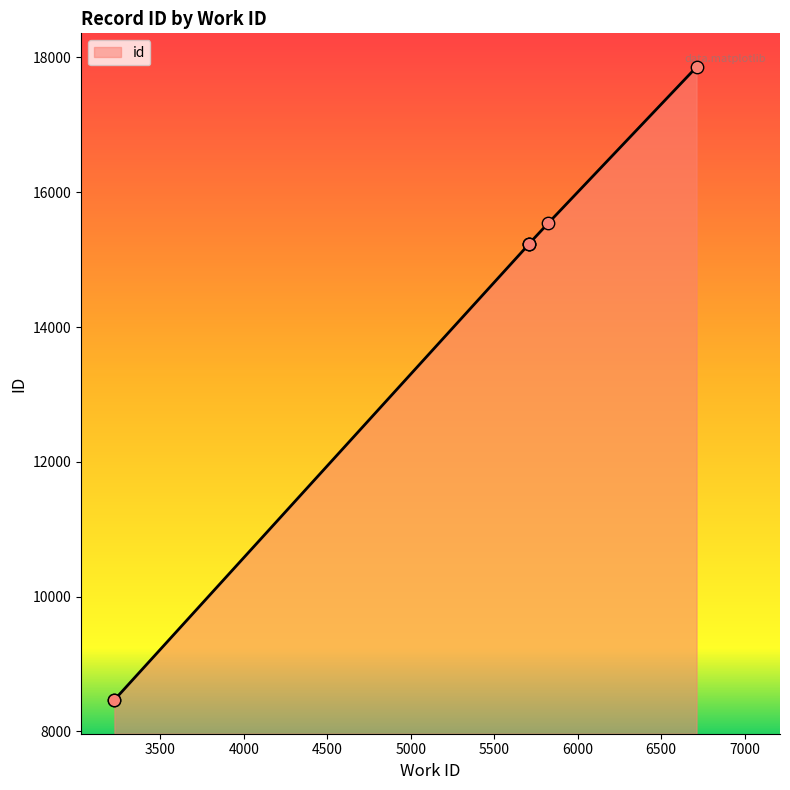

What is the ratio of the value at 5822 to the value at 5709?

1.0